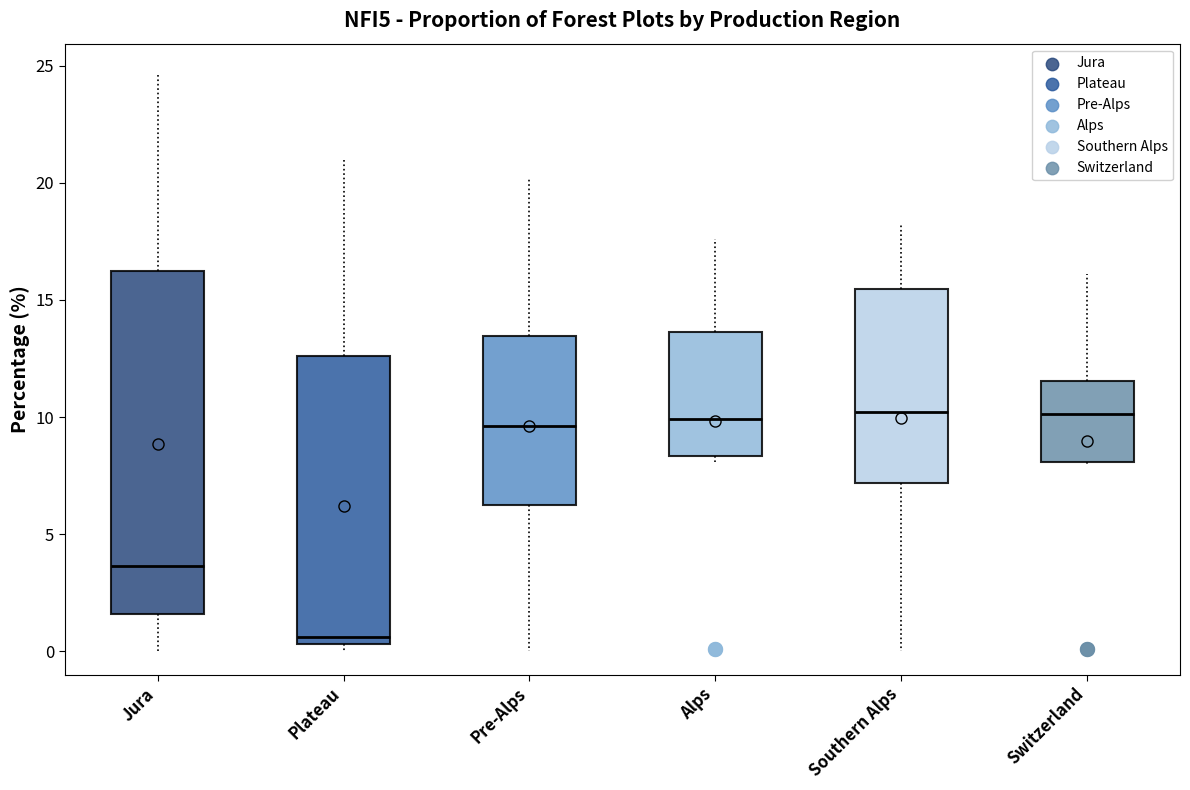

Comparing the boxes themselves (not the whiskers), which one is the tallest?

Jura